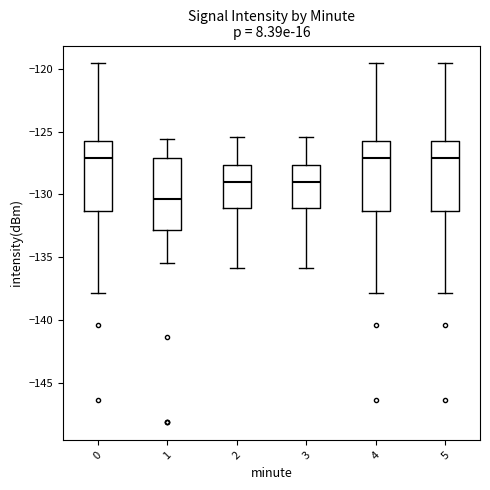

Where is the lower edge of the box at x = 5 on the y-axis? The values are not printed on the chart, so give them approximately, as read against the axis.

-131.5